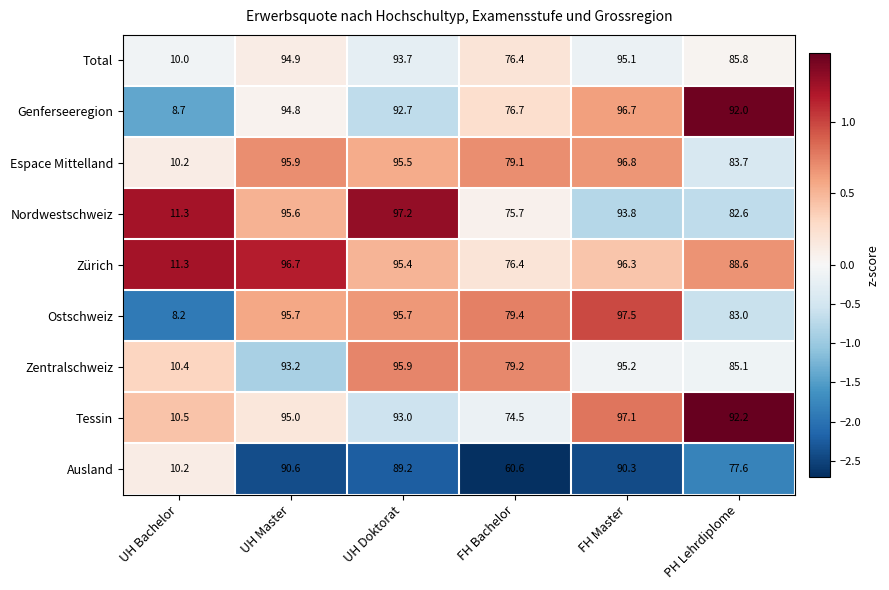

How many values in the Zentralschweiz series exceed 93?

3